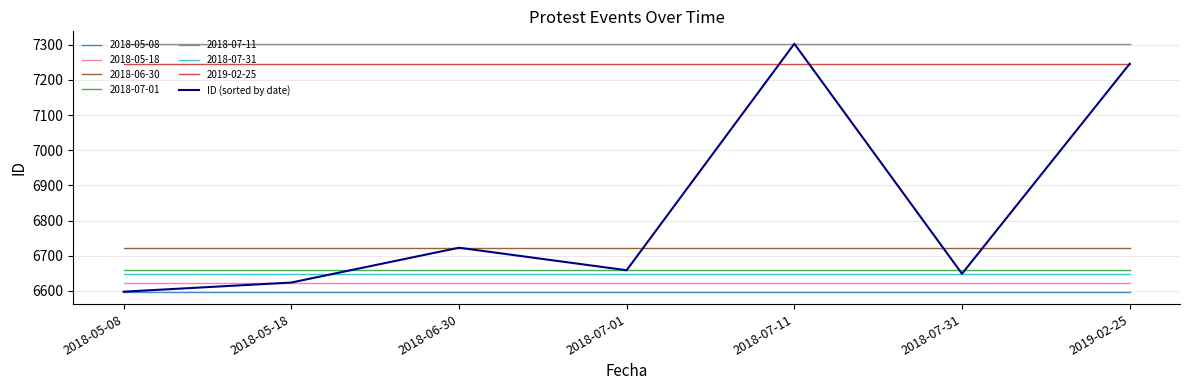

What is the smallest value displayed?

6598